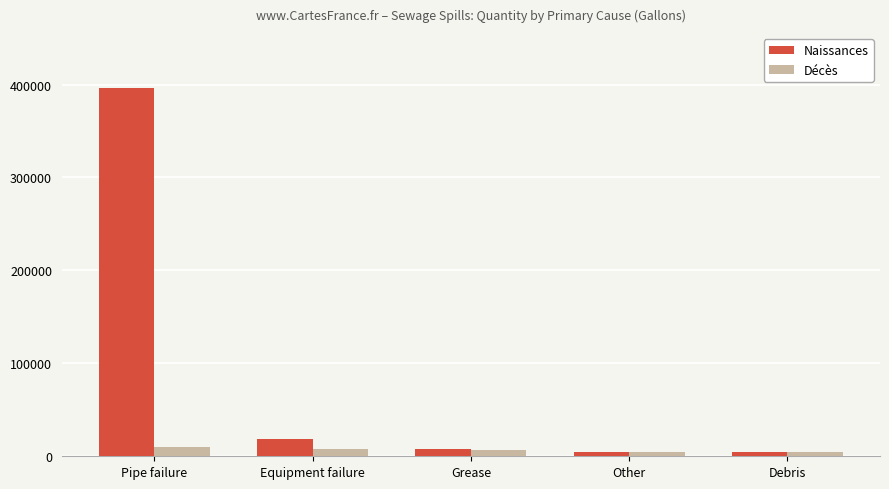

What is the difference between the maximum and minimum values in the Décès series?

5730